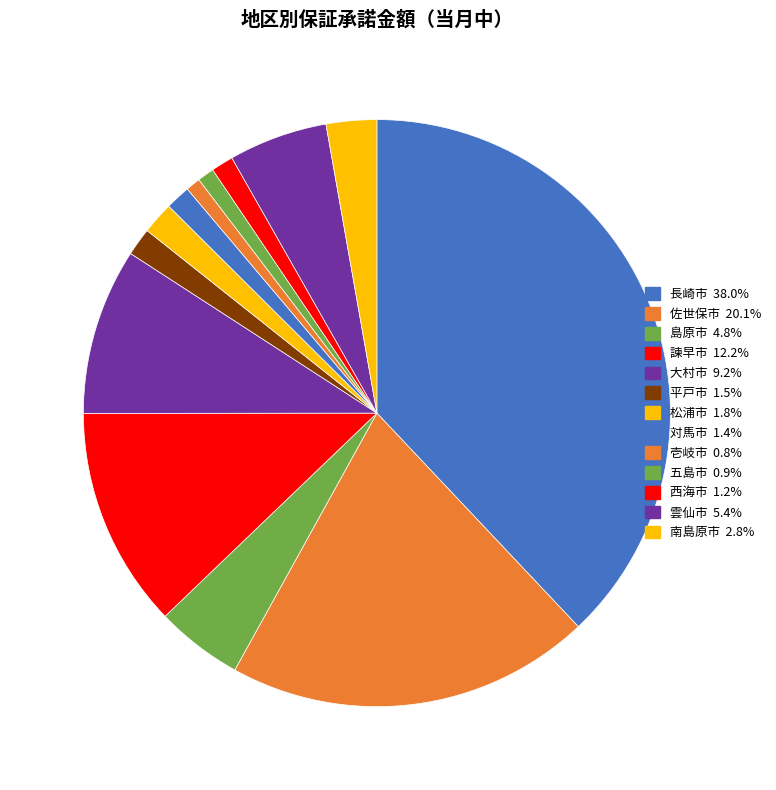

Does 五島市 account for over 50% of the chart?

No